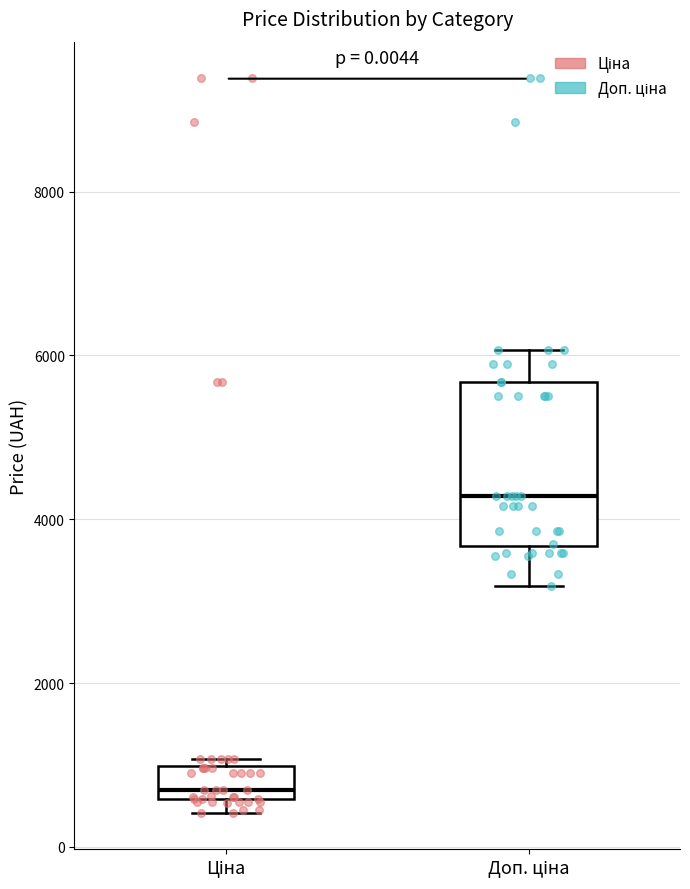

Comparing the boxes themselves (not the whiskers), which one is the tallest?

Доп. ціна